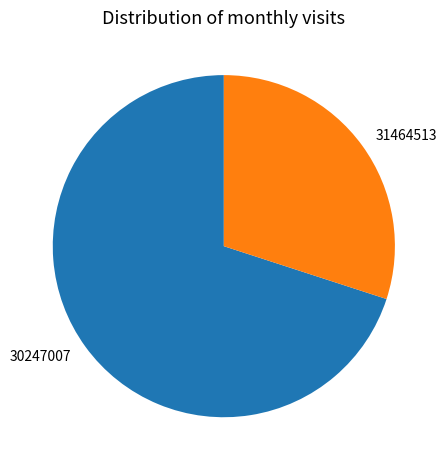

Is it true that 31464513 is 30% of the pie?

True